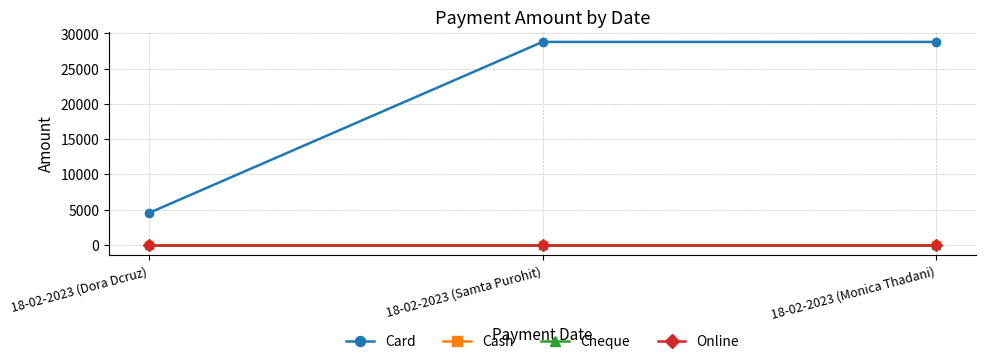

Does the chart have visible grid lines?

Yes